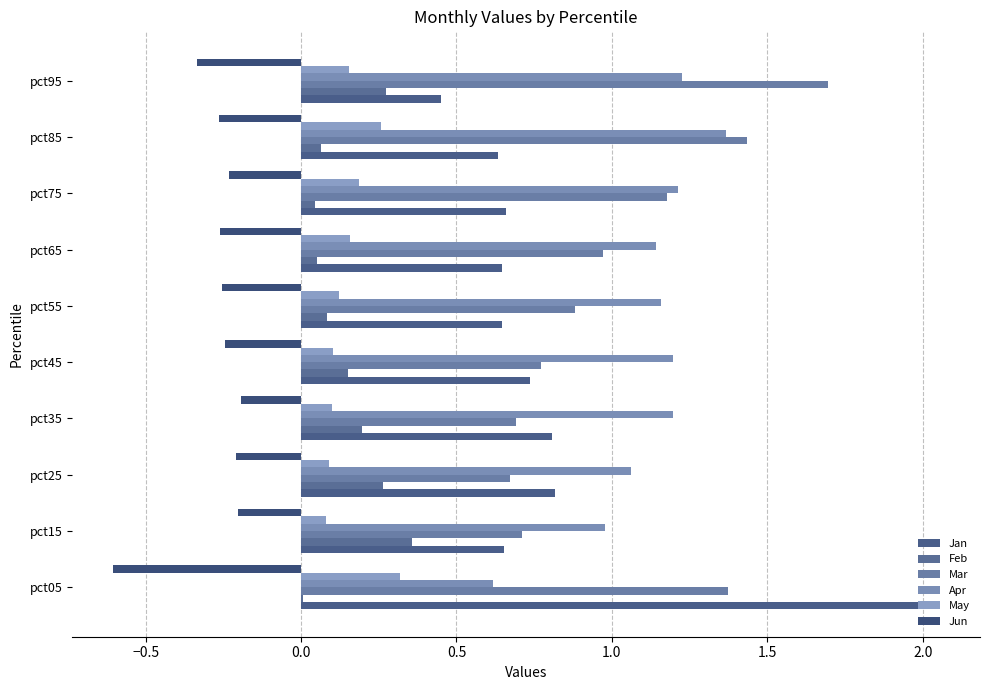

At which category is the sum across all series the highest?

pct05